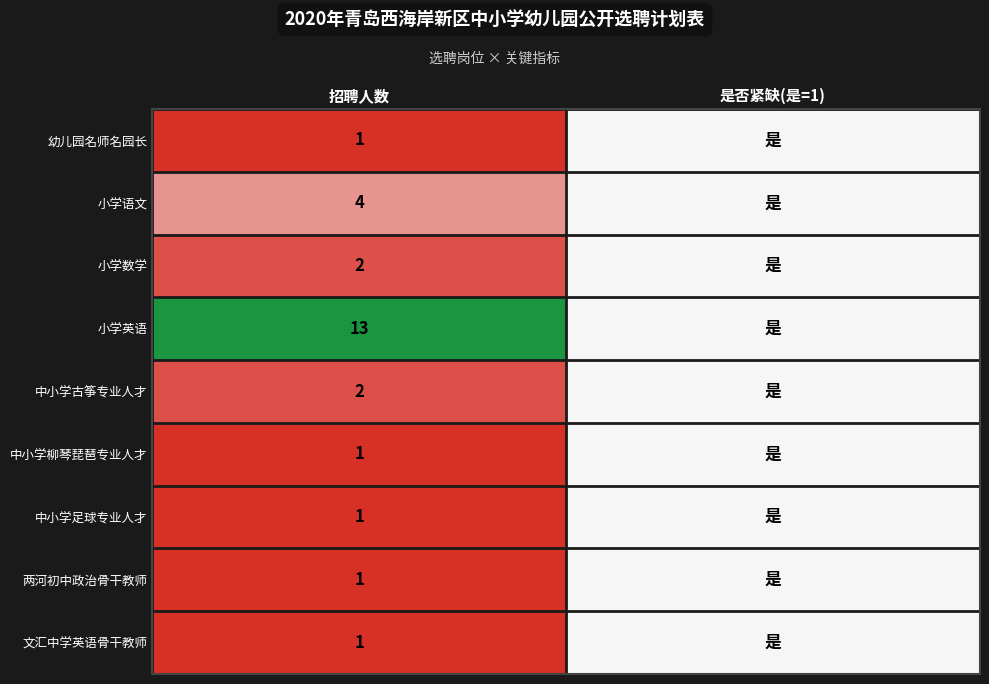

Is it true that 中小学古筝专业人才 equals 0.0 at 招聘人数?

False